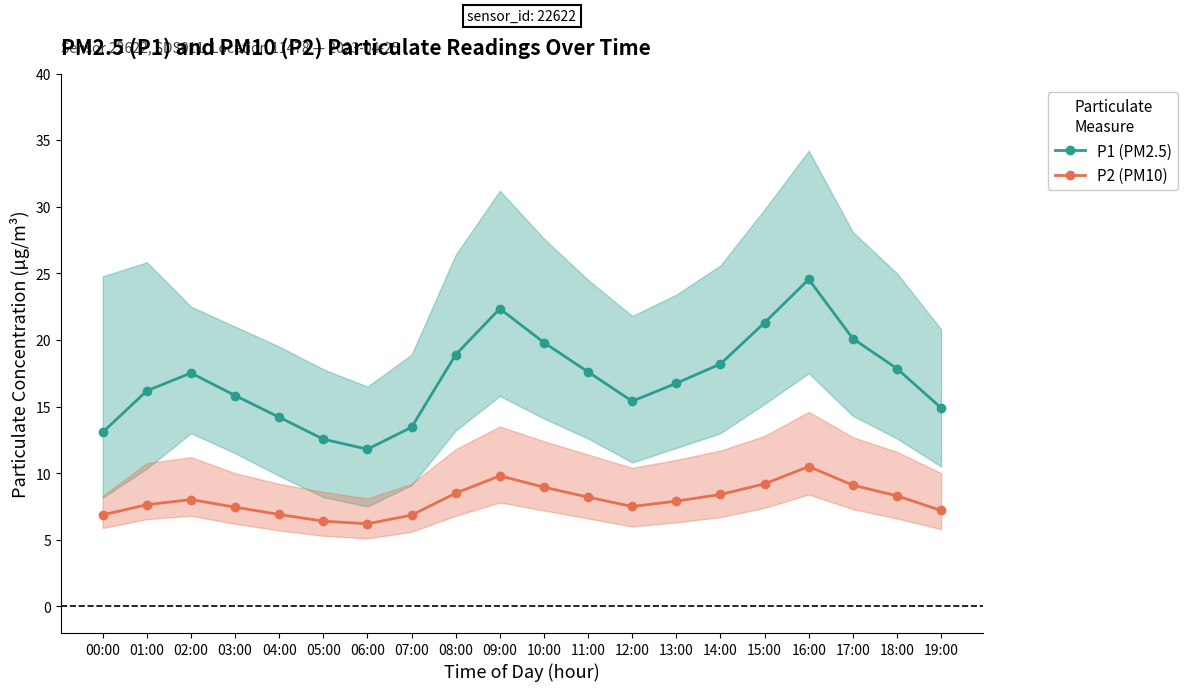

At how many categories does at least one series exceed 19?

5